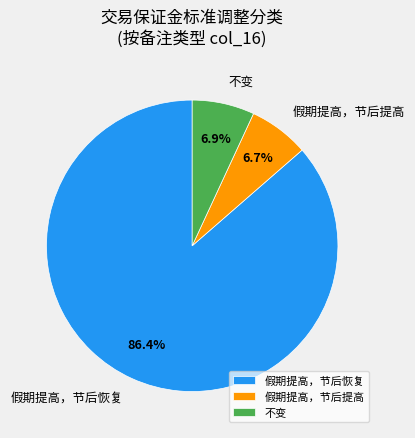

What is the total percentage of 假期提高，节后恢复 and 假期提高，节后提高?

93.1%